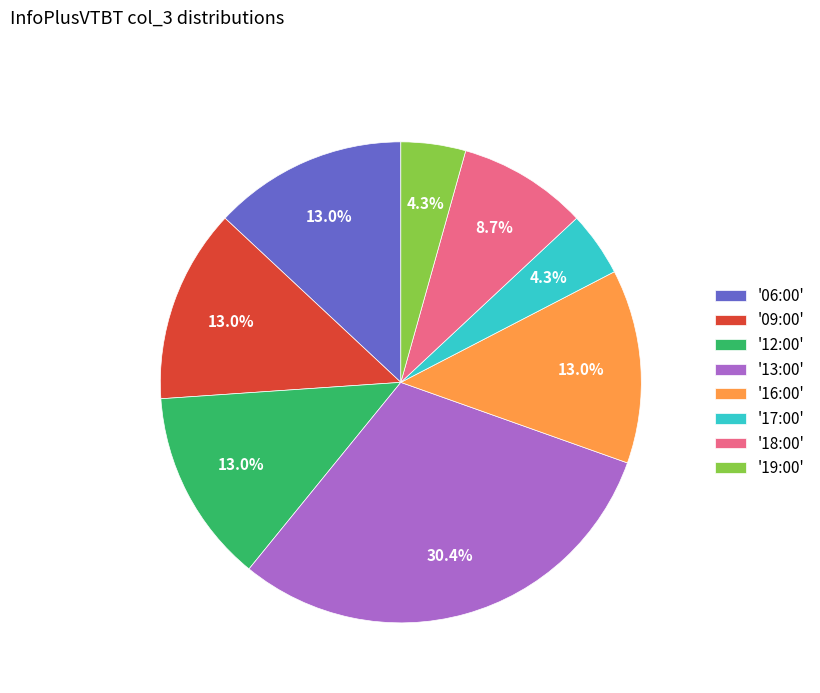

Does any single category account for the majority?

No